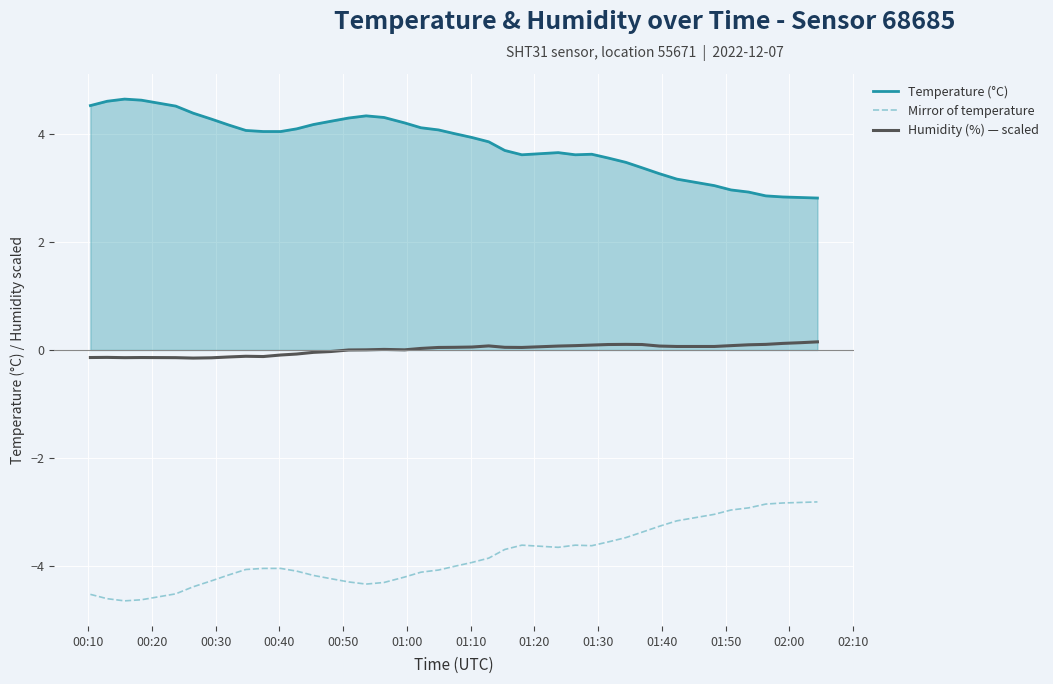

True or false: Mirror of temperature and Humidity (%) — scaled intersect in this chart.

False